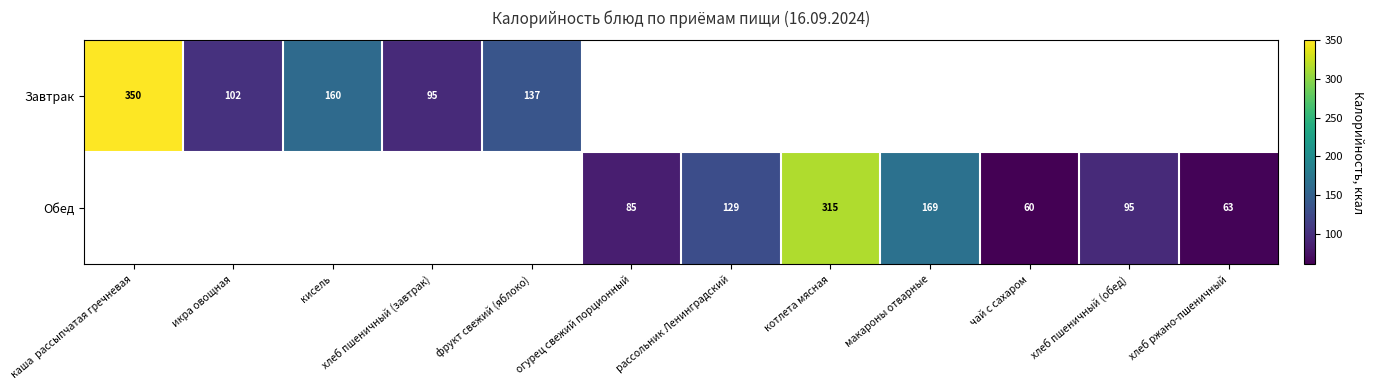

Is it true that Завтрак equals 350 at каша  рассыпчатая гречневая?

True